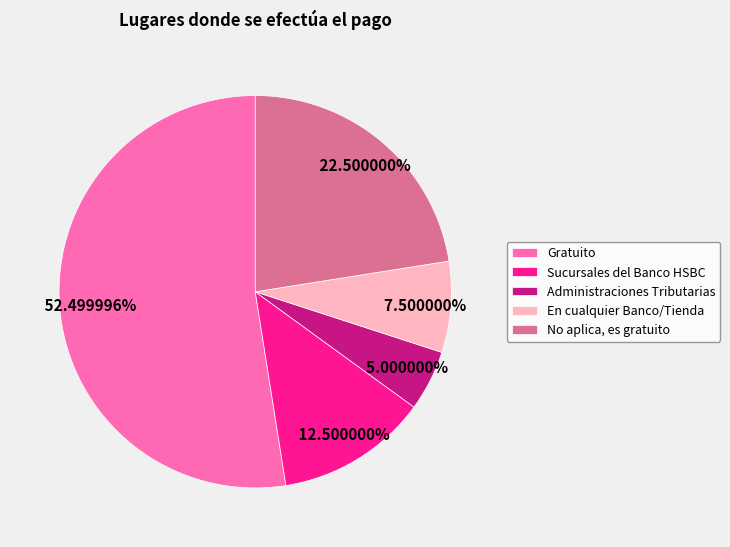

Between No aplica, es gratuito and Administraciones Tributarias, which is larger?

No aplica, es gratuito